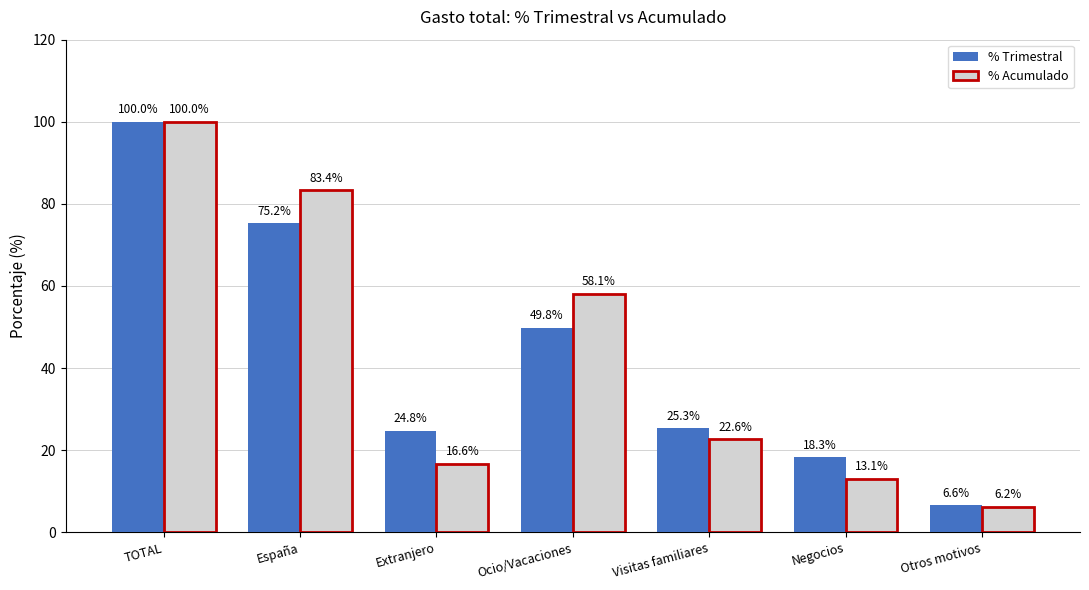

How many data points in % Acumulado are less than 22?

3